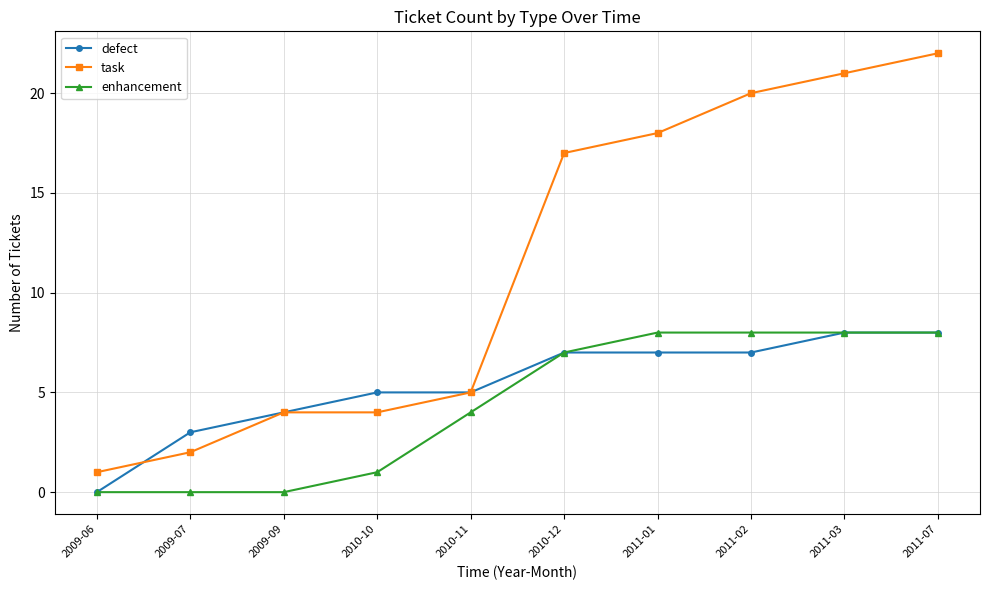

What is the sum of all task values?

114